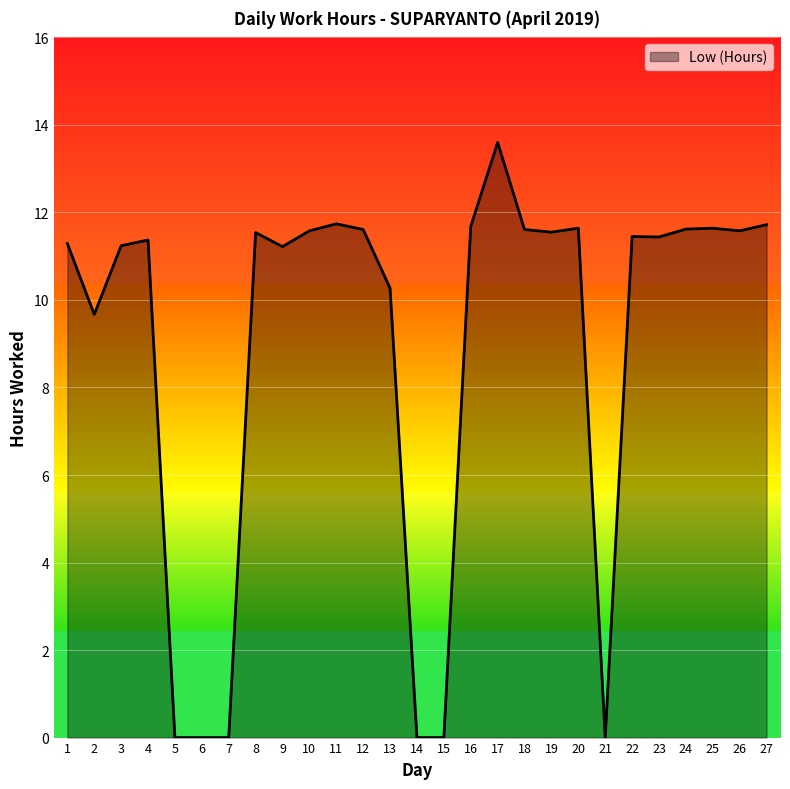

The value at 12 is 11.6. True or false?

True